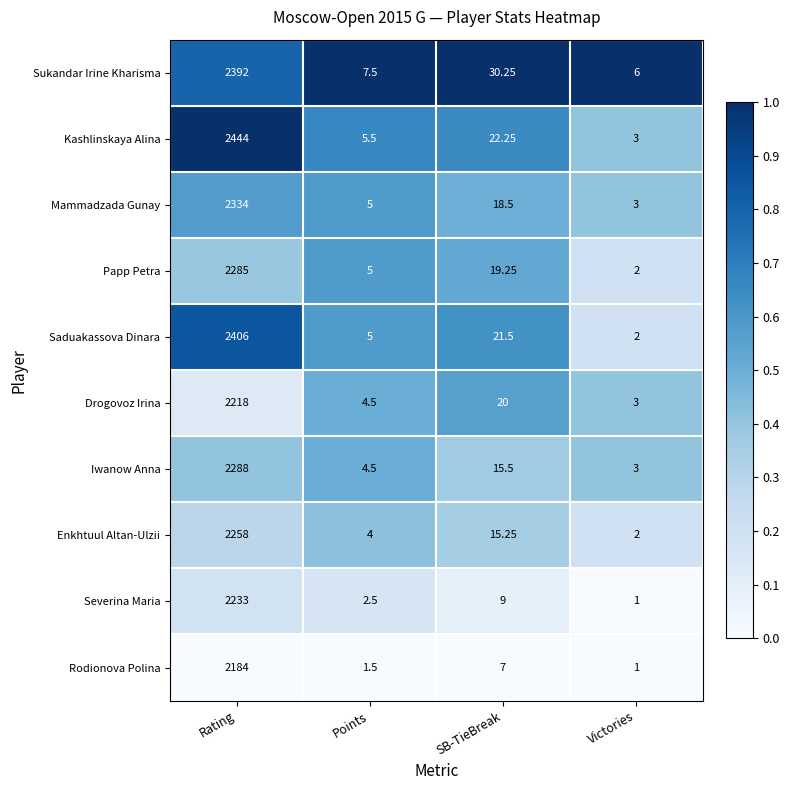

Which series has the largest total across all categories?

Kashlinskaya Alina